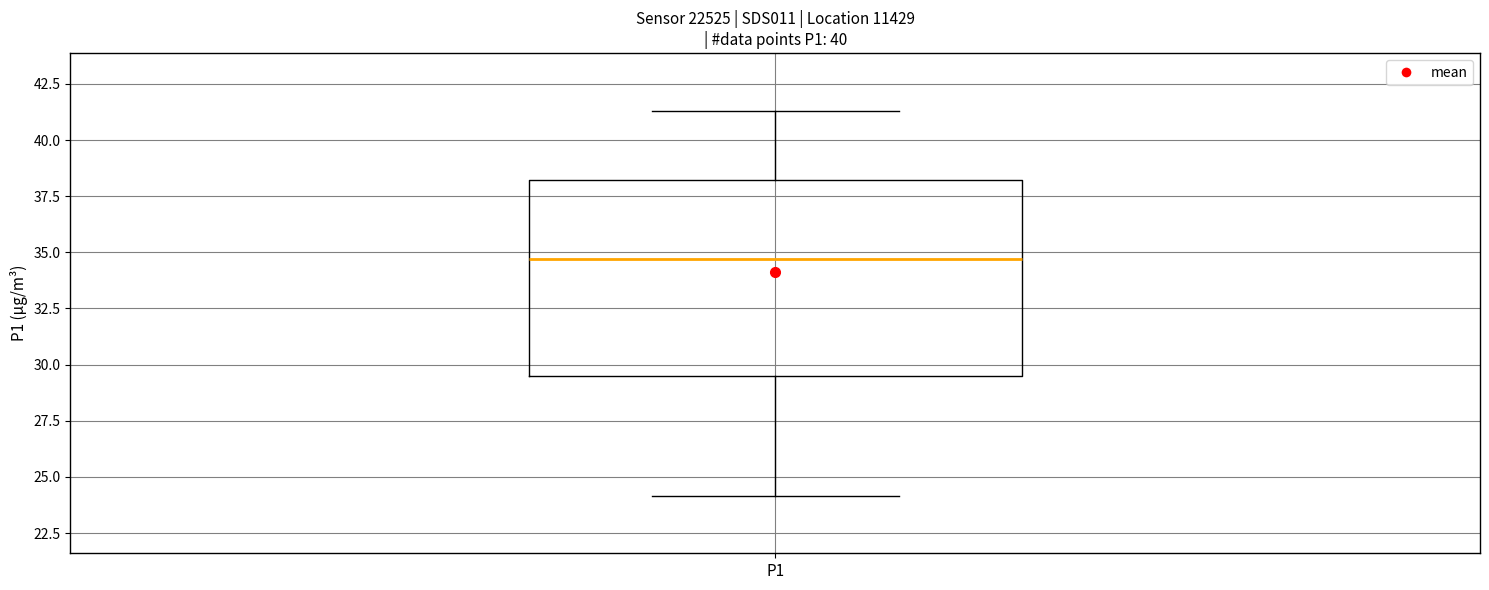

Transcribe this box plot: give where the median line is, the range the box spans, and where the two whiskers end, as read against the y-axis. The values are not printed on the chart, so give them approximately, as read against the axis.

median 34.5, box 29.5 to 38.0, whiskers 24.0 to 41.5